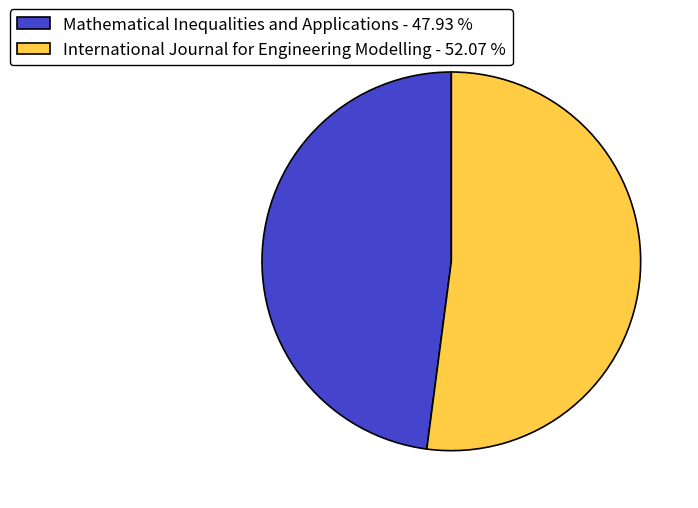

What is the ratio of the value at International Journal for Engineering Modelling to the value at Mathematical Inequalities and Applications?

1.1